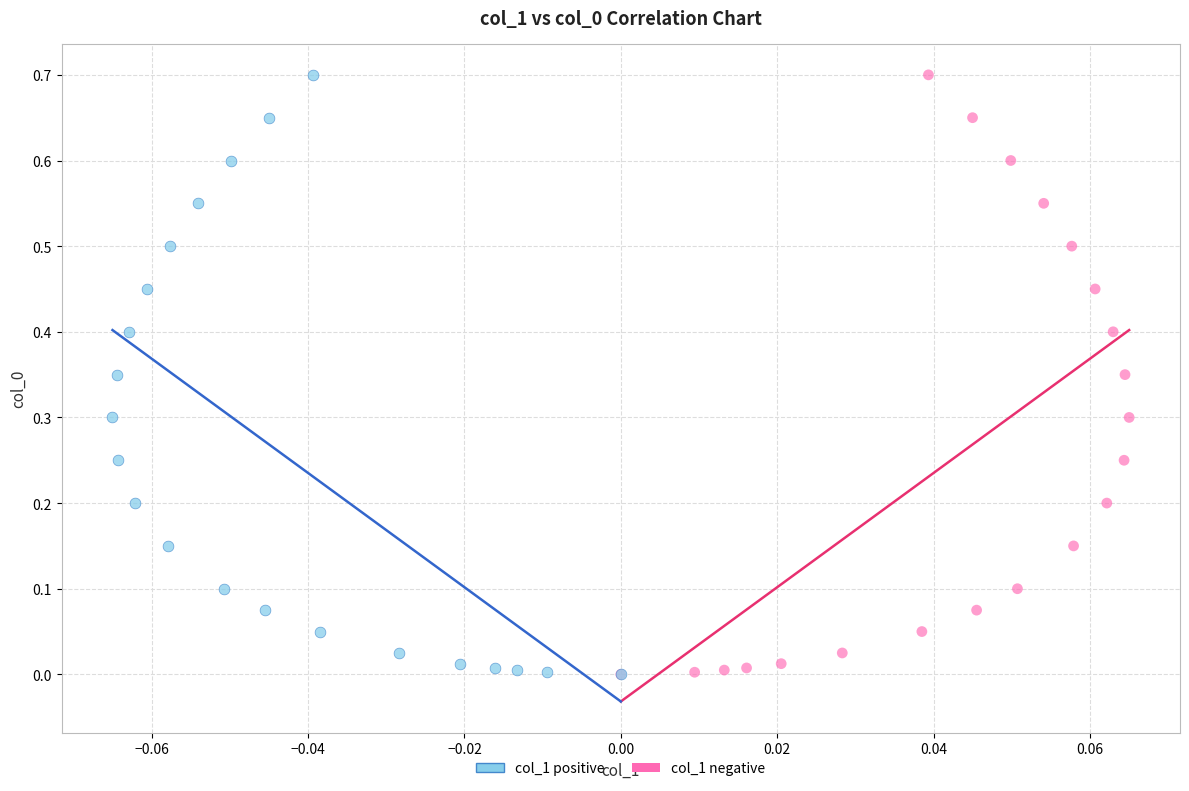

What are all the series names shown in the legend?

col_1 positive, col_1 negative